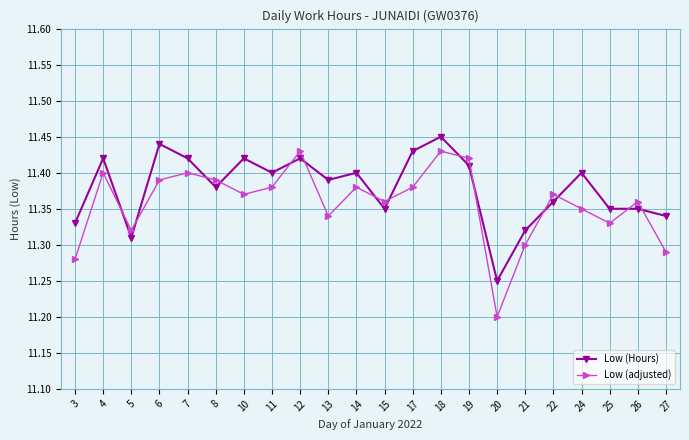

What is the difference between the maximum and minimum values in the Low (adjusted) series?

0.2